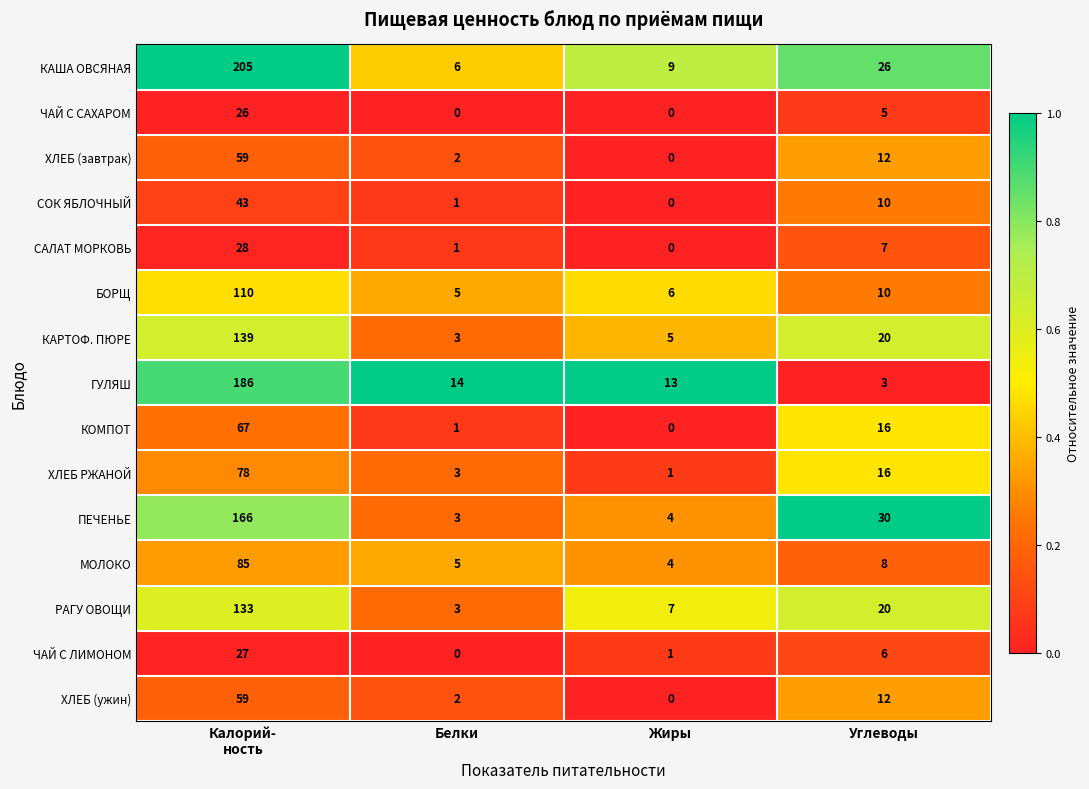

At how many categories does at least one series exceed 0?

4